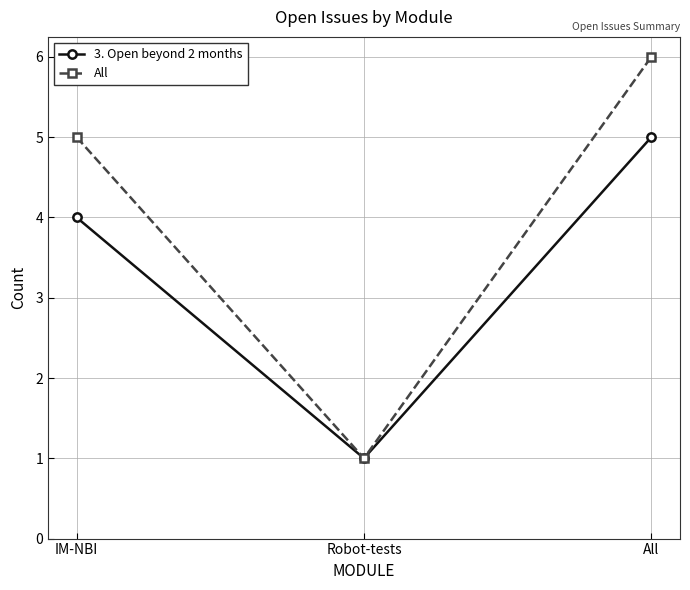

Between IM-NBI and Robot-tests, which series saw the biggest shift?

All